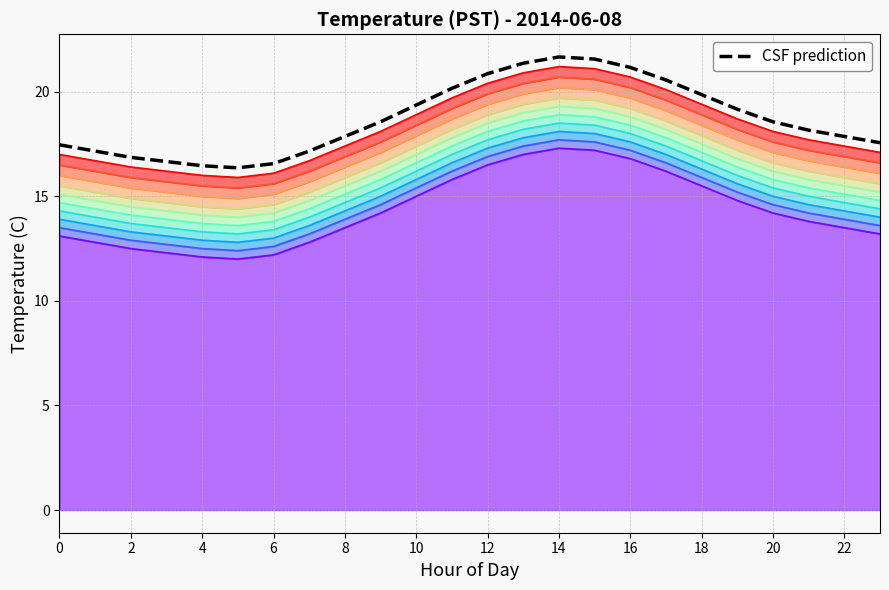

Reading right to left, transcribe all the data shown in this chart.

17.6	17.9	18.2	18.6	19.2	19.9	20.6	21.2	21.6	21.7	21.4	20.9	20.2	19.4	18.6	17.9	17.2	16.6	16.4	16.5	16.7	16.9	17.2	17.5